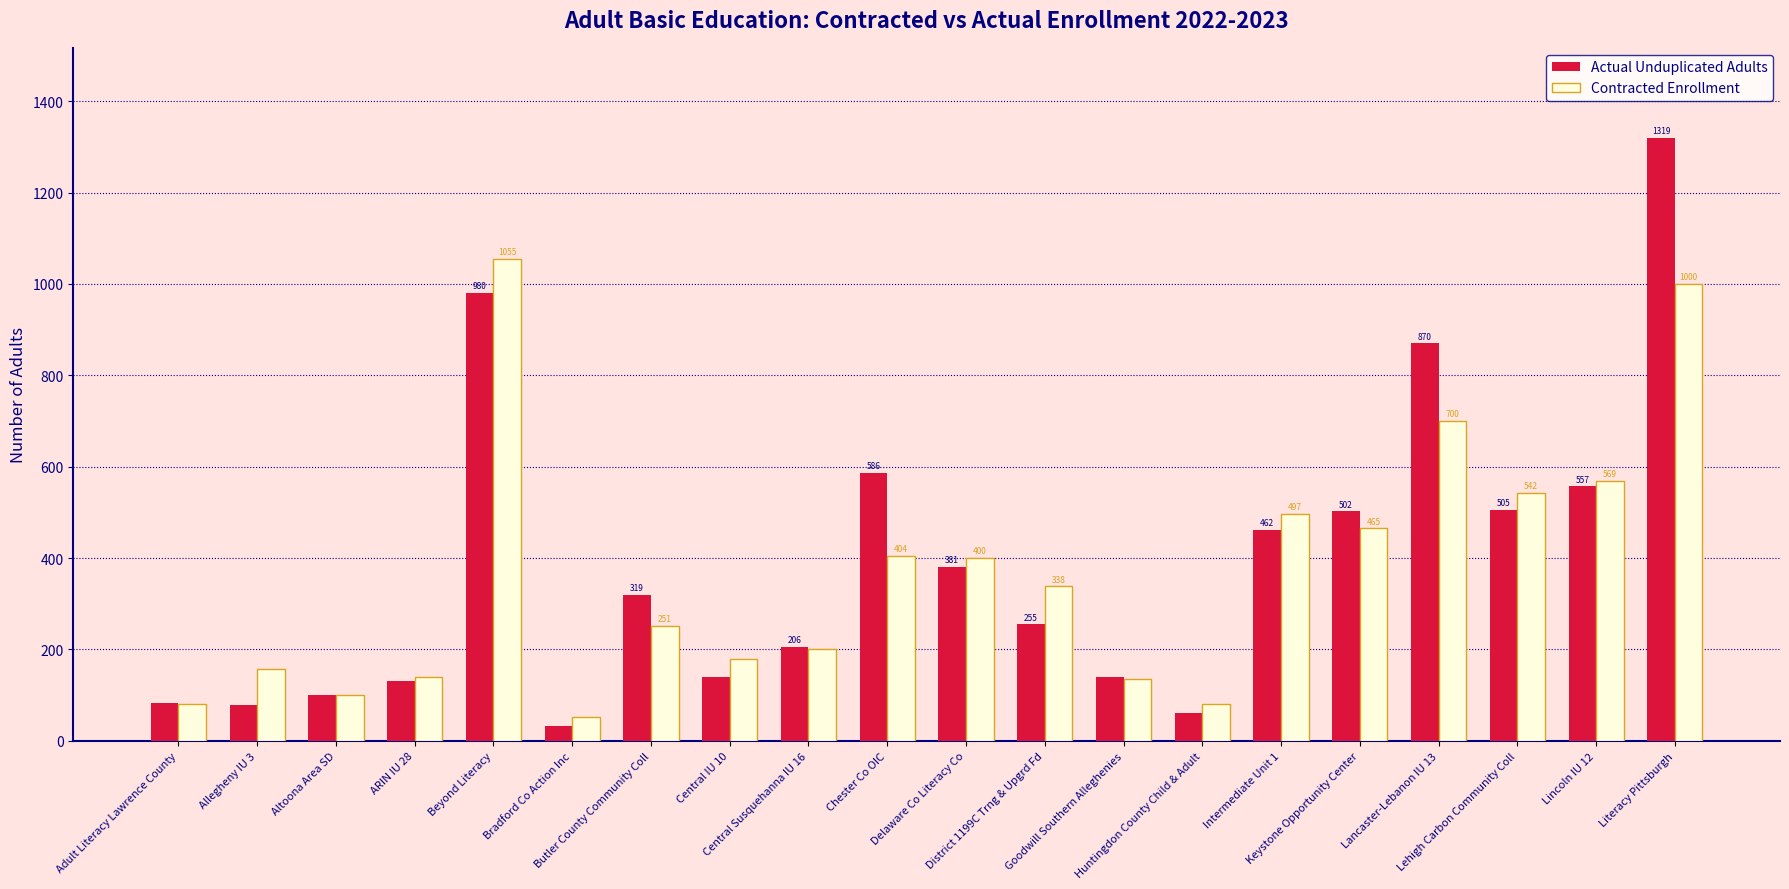

Reading left to right, transcribe all the data shown in this chart.

Actual Unduplicated Adults: Adult Literacy Lawrence County=83	Allegheny IU 3=78	Altoona Area SD=101	ARIN IU 28=131	Beyond Literacy=980	Bradford Co Action Inc=33	Butler County Community Coll=319	Central IU 10=140	Central Susquehanna IU 16=206	Chester Co OIC=586	Delaware Co Literacy Co=381	District 1199C Trng & Upgrd Fd=255	Goodwill Southern Alleghenies=139	Huntingdon County Child & Adult=61	Intermediate Unit 1=462	Keystone Opportunity Center=502	Lancaster-Lebanon IU 13=870	Lehigh Carbon Community Coll=505	Lincoln IU 12=557	Literacy Pittsburgh=1319
Contracted Enrollment: Adult Literacy Lawrence County=80	Allegheny IU 3=157	Altoona Area SD=100	ARIN IU 28=140	Beyond Literacy=1055	Bradford Co Action Inc=52	Butler County Community Coll=251	Central IU 10=180	Central Susquehanna IU 16=200	Chester Co OIC=404	Delaware Co Literacy Co=400	District 1199C Trng & Upgrd Fd=338	Goodwill Southern Alleghenies=136	Huntingdon County Child & Adult=81	Intermediate Unit 1=497	Keystone Opportunity Center=465	Lancaster-Lebanon IU 13=700	Lehigh Carbon Community Coll=542	Lincoln IU 12=569	Literacy Pittsburgh=1000